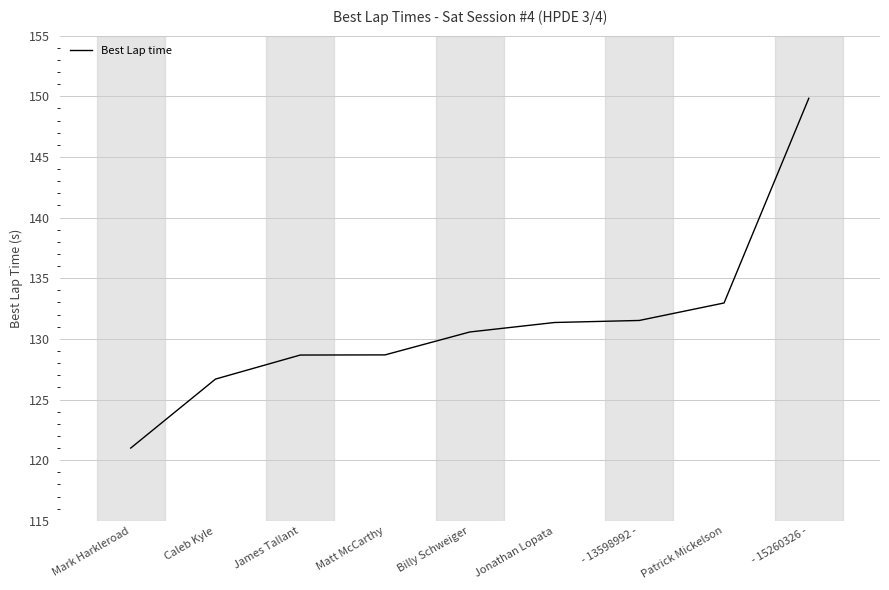

The value at James Tallant is 203.9. True or false?

False